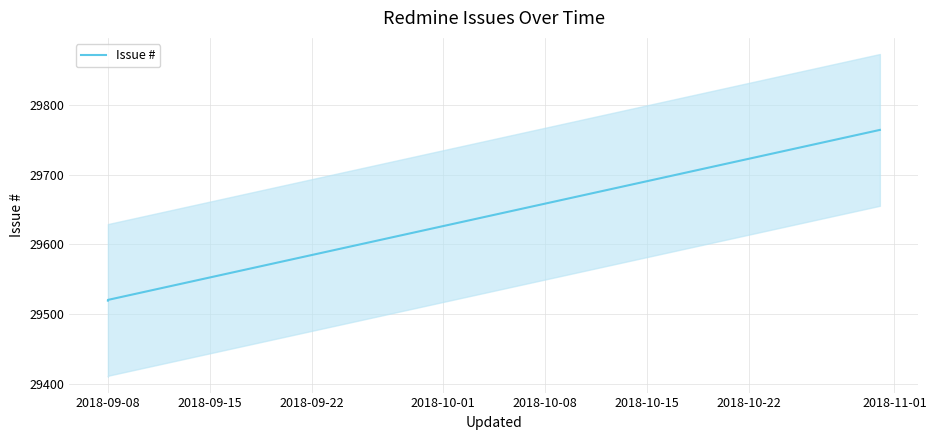

Reading right to left, what are all the values shown in this chart?

29764	29520	29519